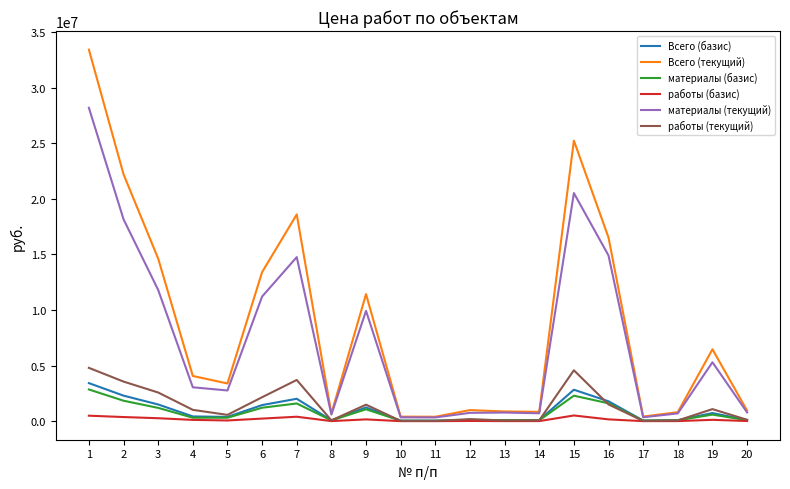

Between 1 and 15, which series saw the biggest shift?

Всего (текущий)